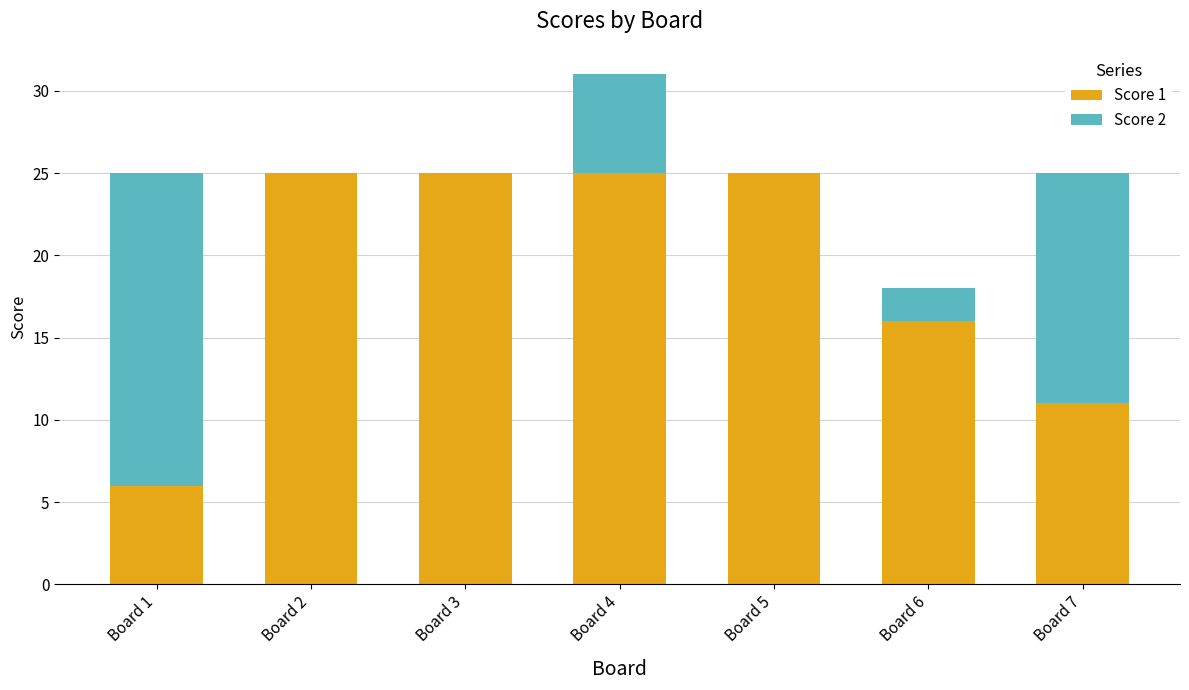

Reading left to right, transcribe the values for Score 1.

Board 1=6	Board 2=25	Board 3=25	Board 4=25	Board 5=25	Board 6=16	Board 7=11